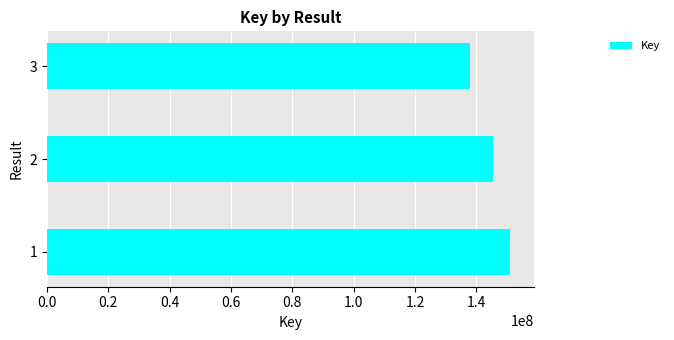

What is the minimum value shown in the chart?

137818827